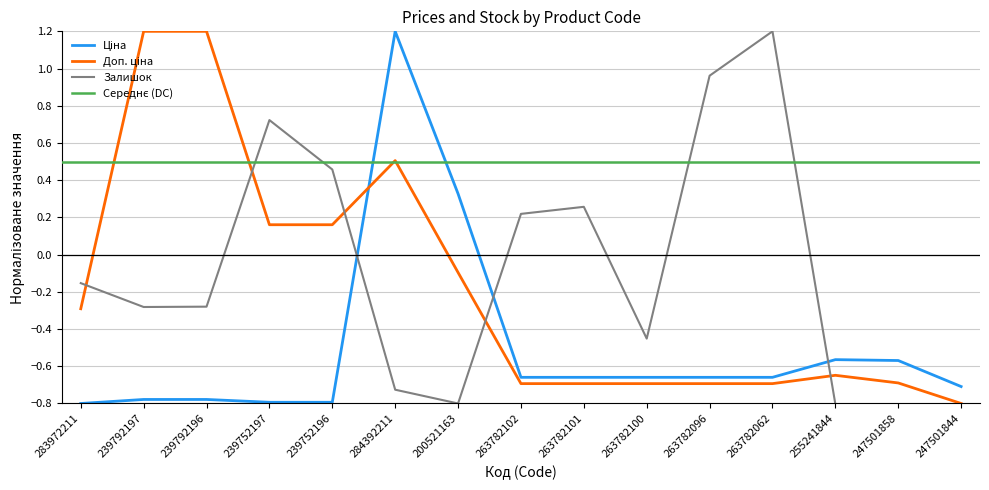

What position from the right is 255241844?

3